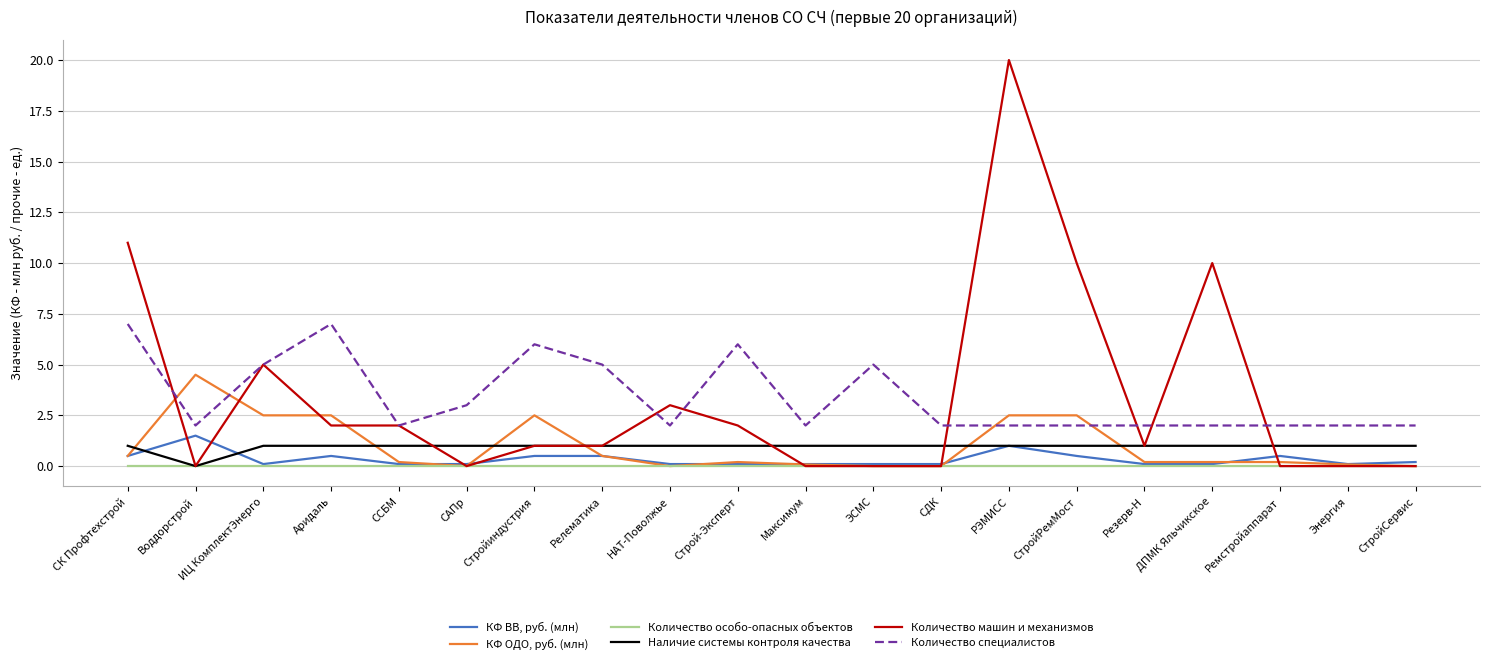

How many intersections are there between Наличие системы контроля качества and КФ ОДО, руб. (млн)?

6